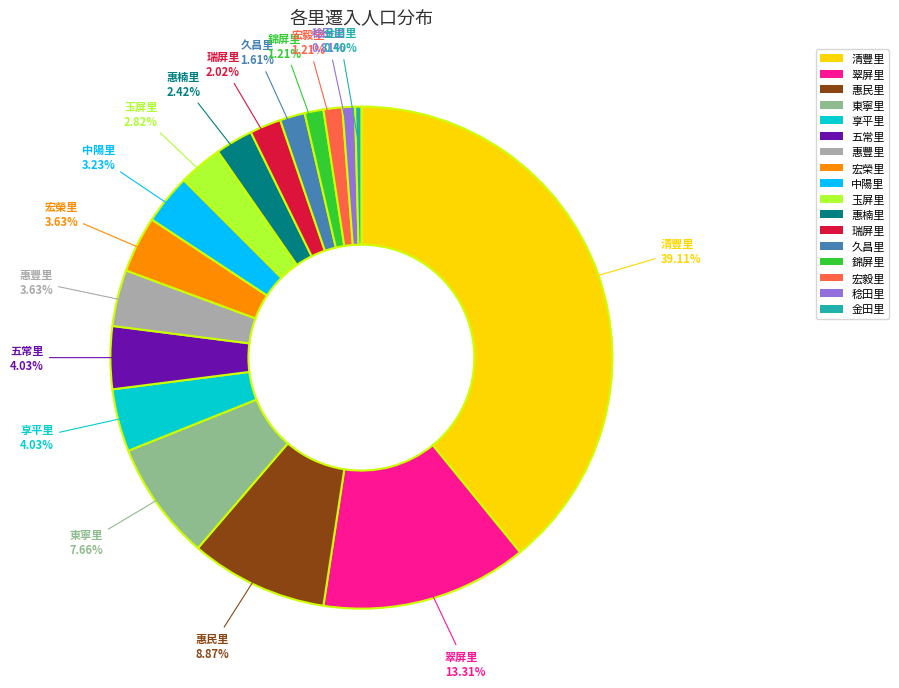

The 惠豐里 slice represents 4% of the pie. True or false?

True